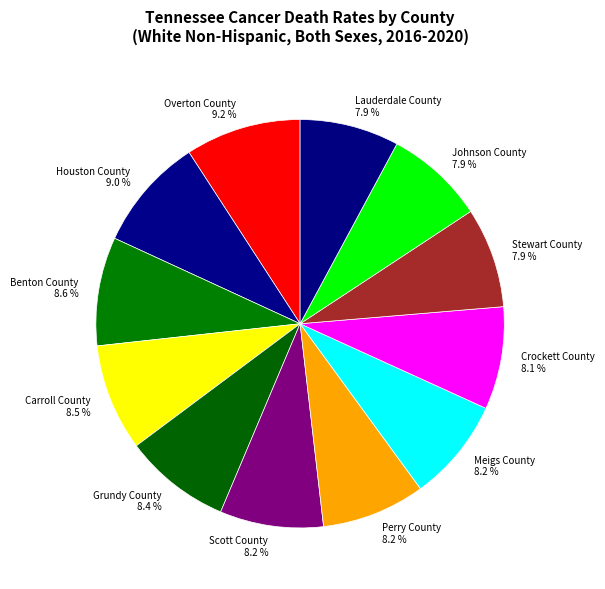

What percentage is the Johnson County slice, to the nearest percent?

8%